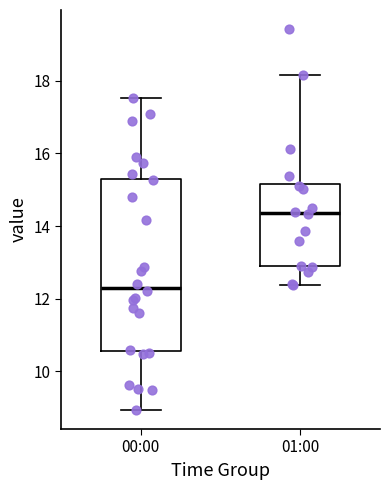

Where does the upper whisker of the box for 00:00 end on the y-axis? The values are not printed on the chart, so give them approximately, as read against the axis.

17.6